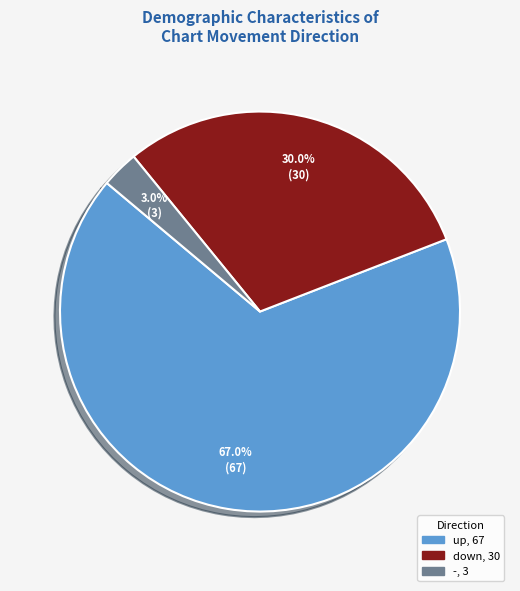

Which category accounts for the majority?

up